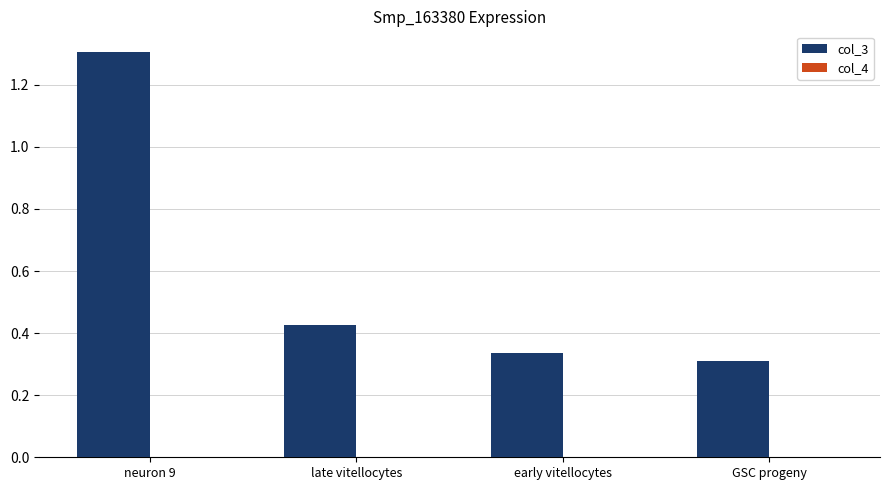

Which series has the largest range (max minus min)?

col_3